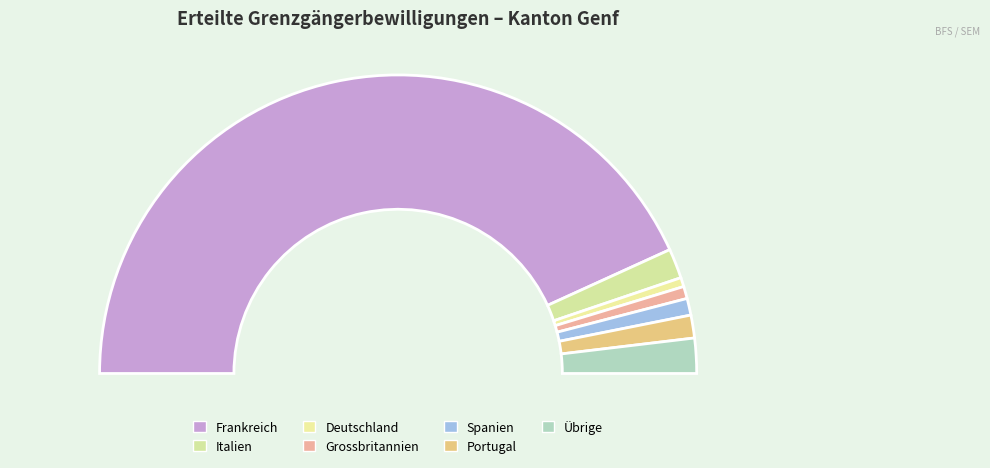

What percentage do Grossbritannien and Spanien together represent?

3.1%